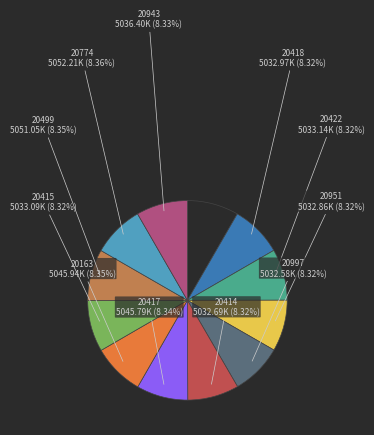

Is there a majority slice in this chart?

No